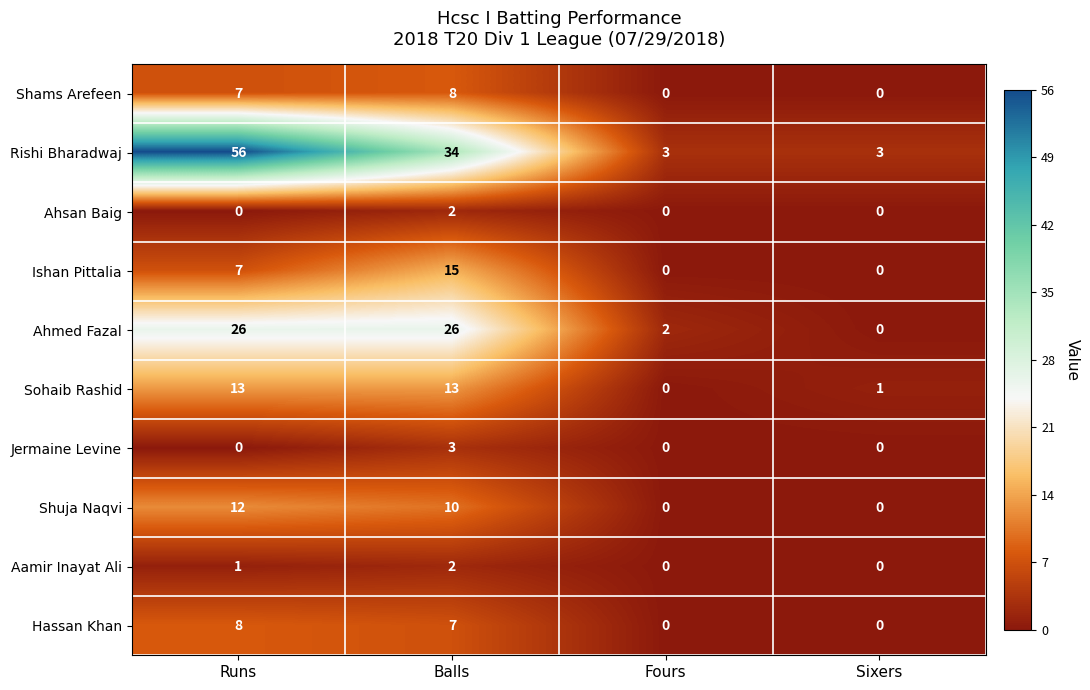

Count the number of categories in the chart.

4